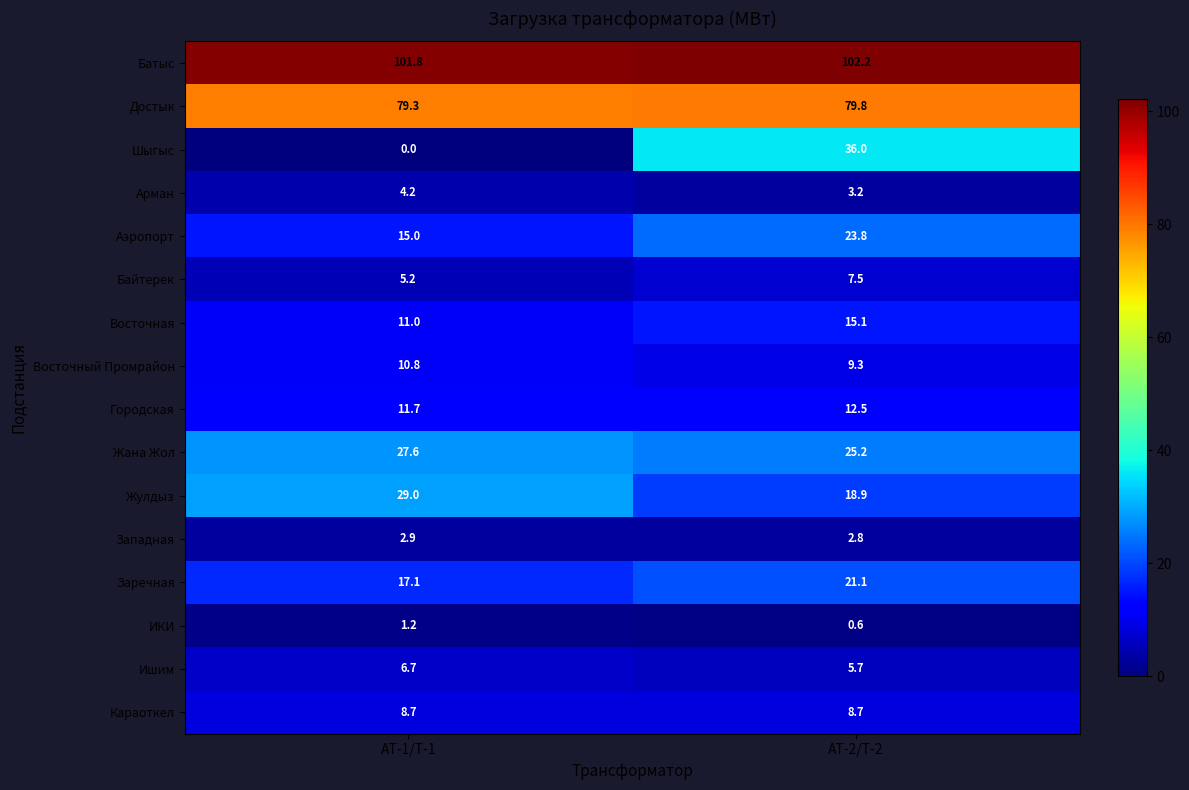

What is the total value across all series at АТ-1/Т-1?

332.2